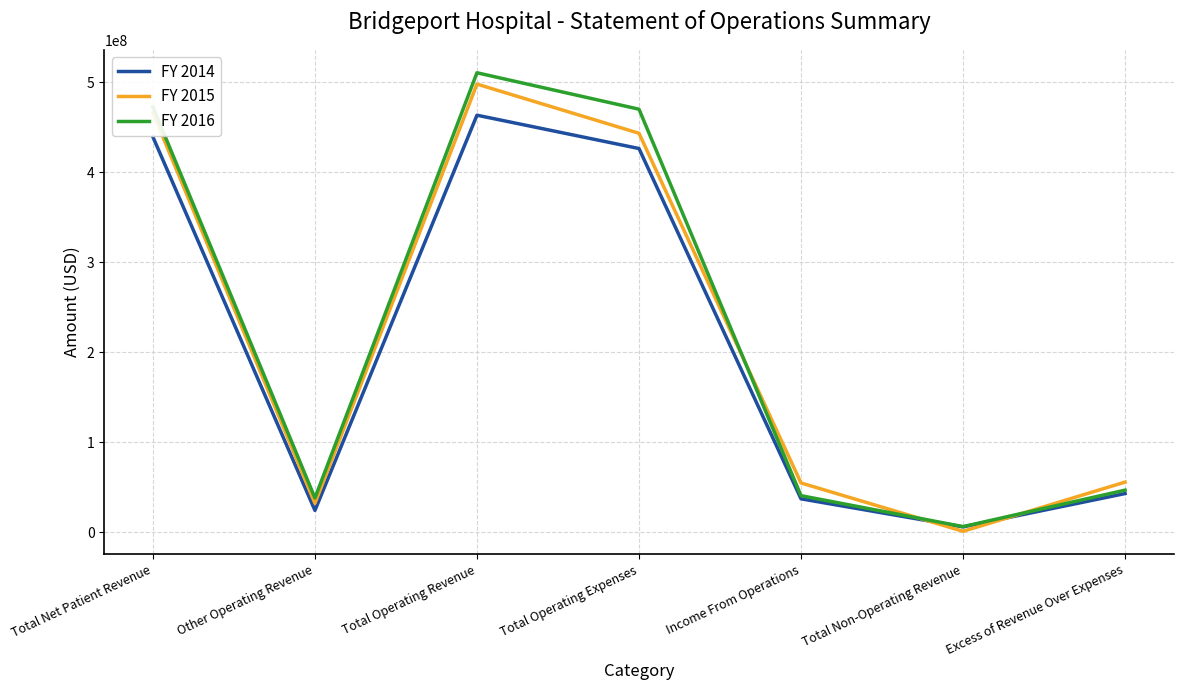

True or false: FY 2014 and FY 2015 cross at least once.

True